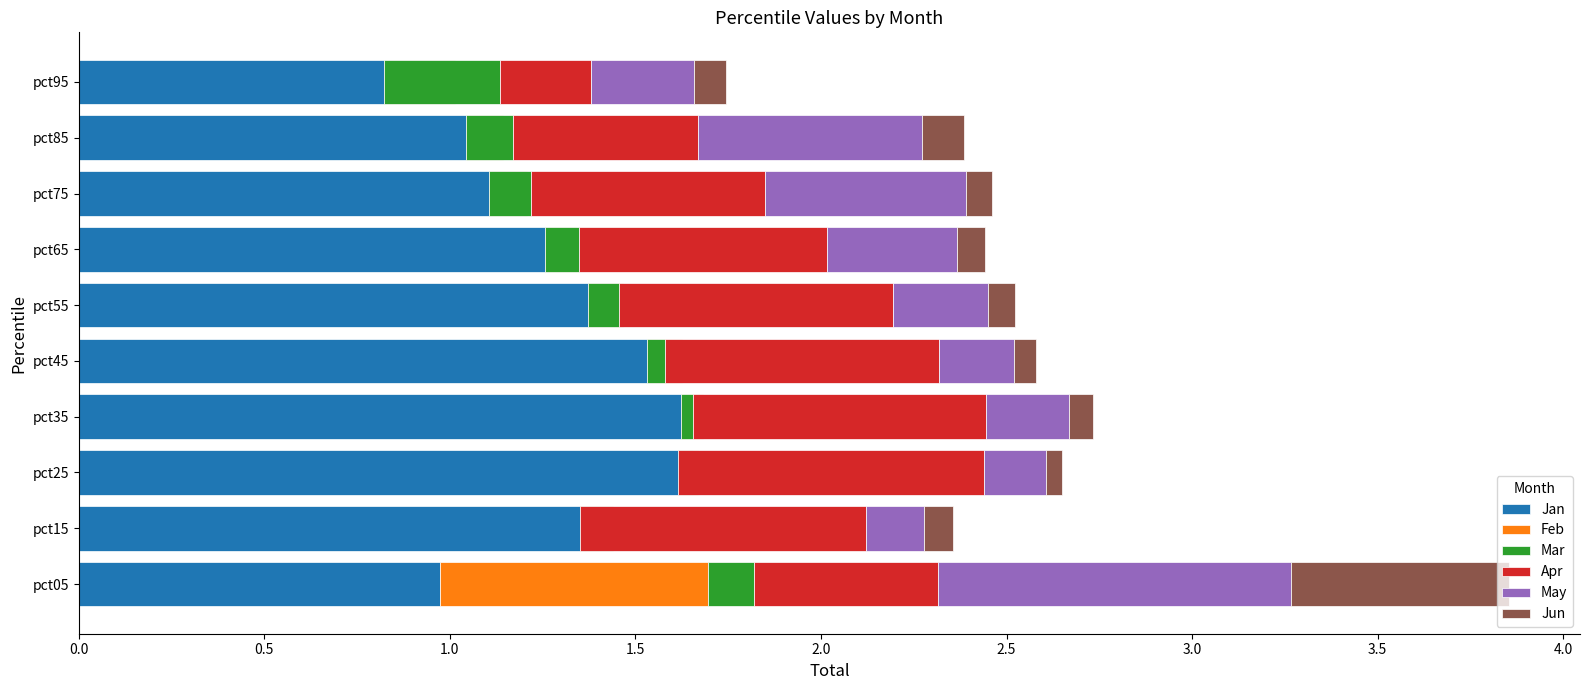

How many categories are shown in the chart?

10